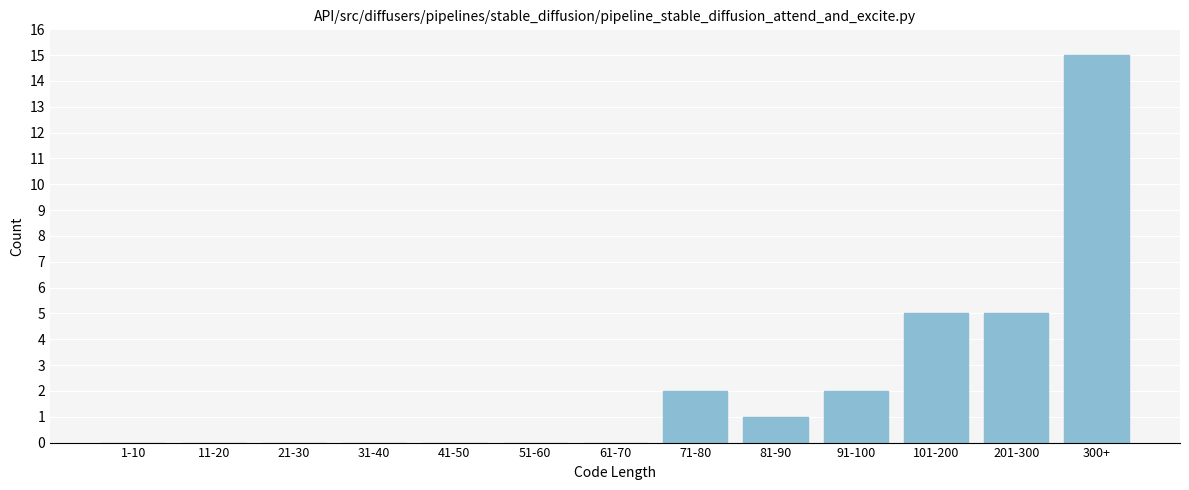

Reading right to left, list all the values displayed in this chart.

300+=15	201-300=5	101-200=5	91-100=2	81-90=1	71-80=2	61-70=0	51-60=0	41-50=0	31-40=0	21-30=0	11-20=0	1-10=0